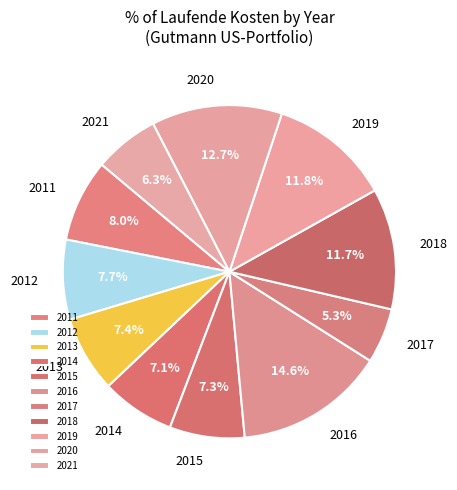

How many slices are in this pie chart?

11